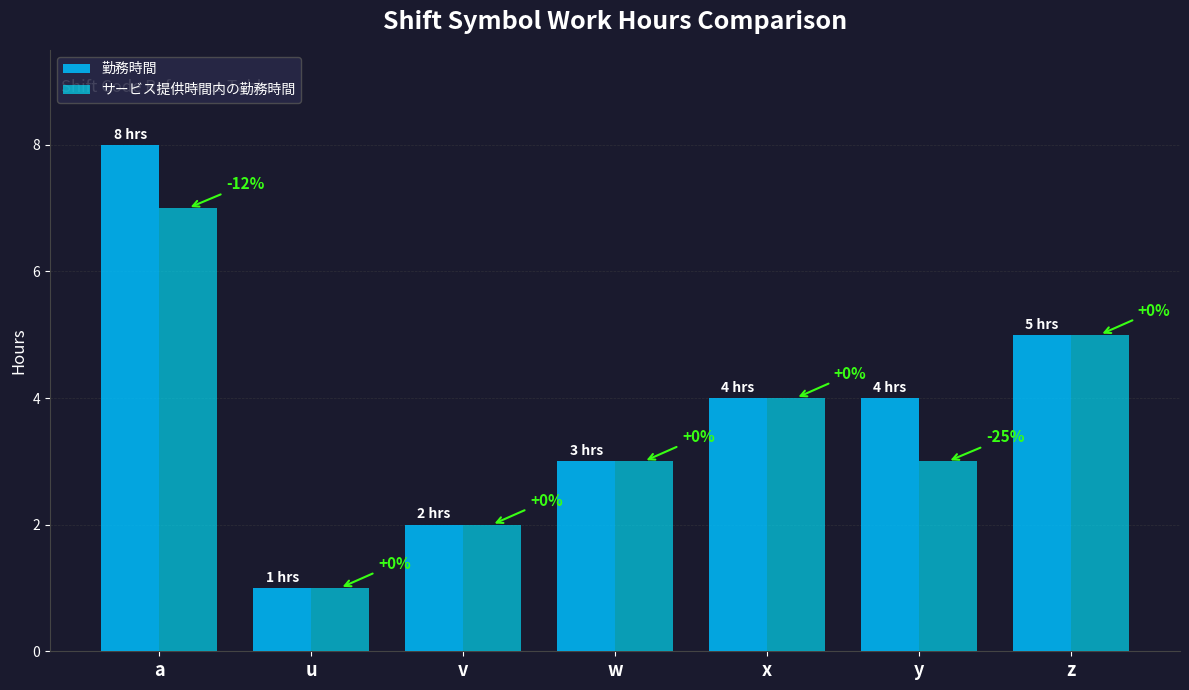

How many groups of bars are there?

7